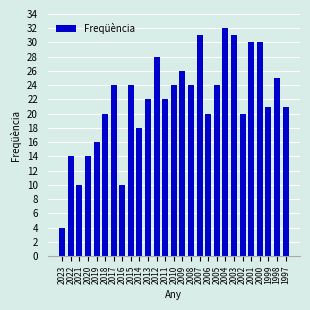

What is the minimum value shown in the chart?

4